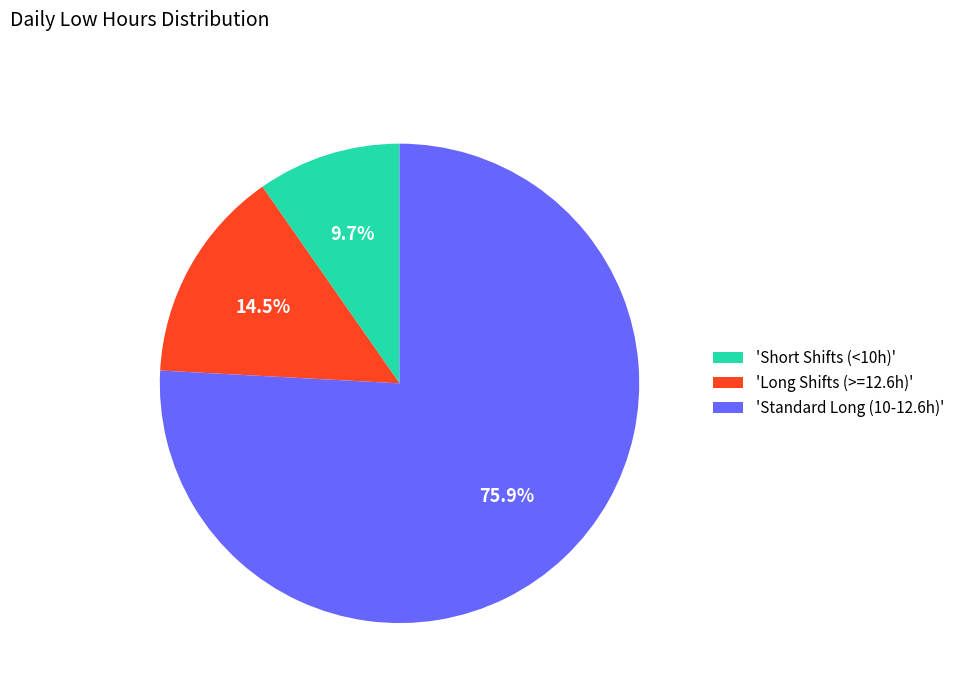

Which category accounts for the majority?

'Standard Long (10-12.6h)'